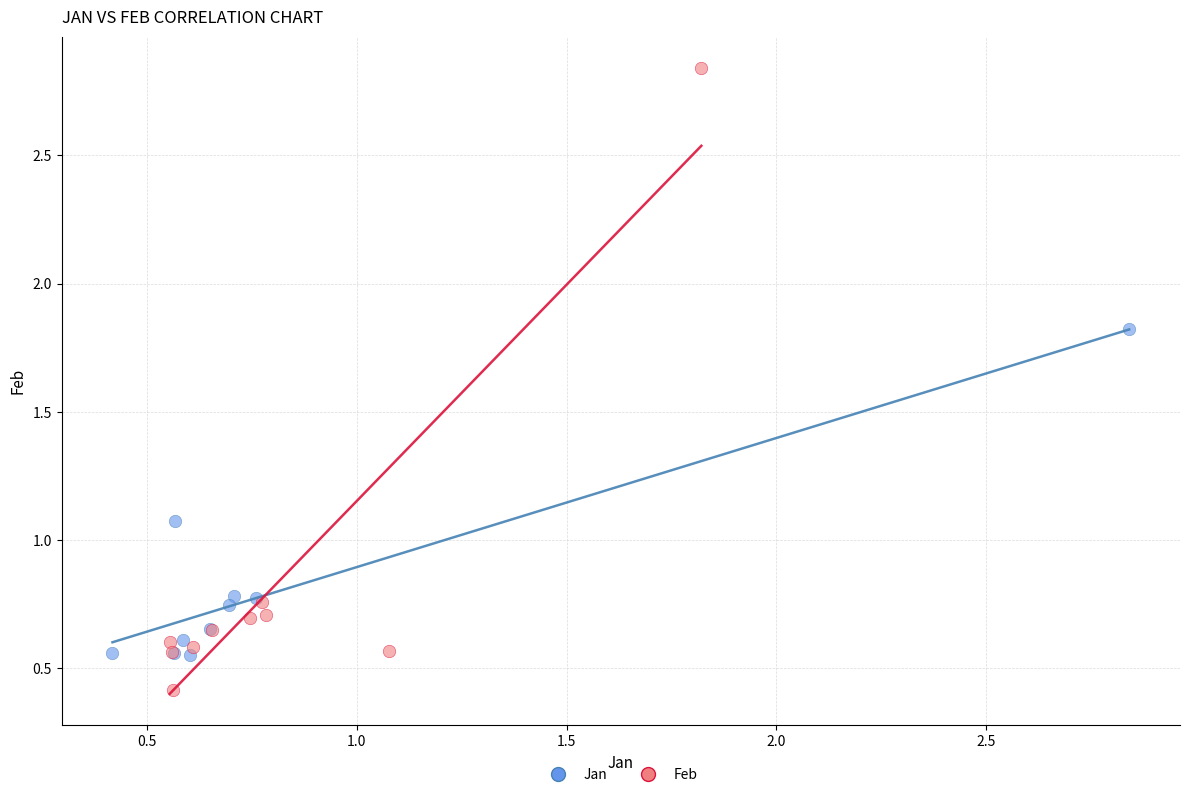

Which series reaches the maximum Y coordinate?

Feb